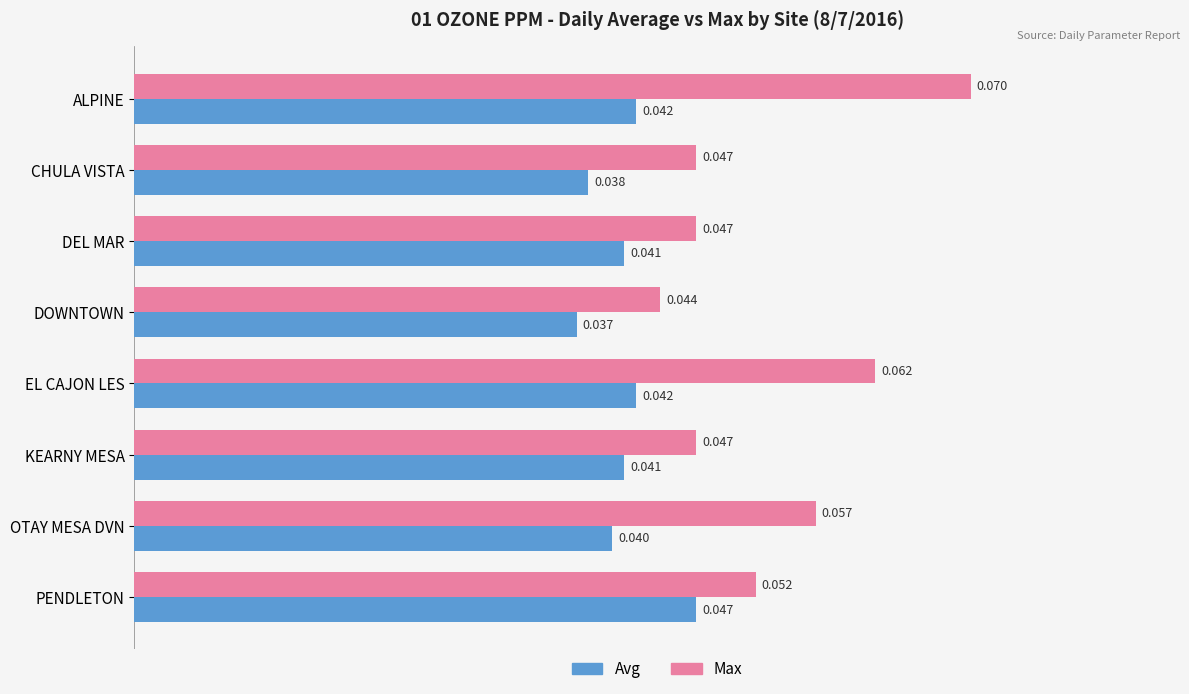

Which category has the lowest value in the Max series?

DOWNTOWN